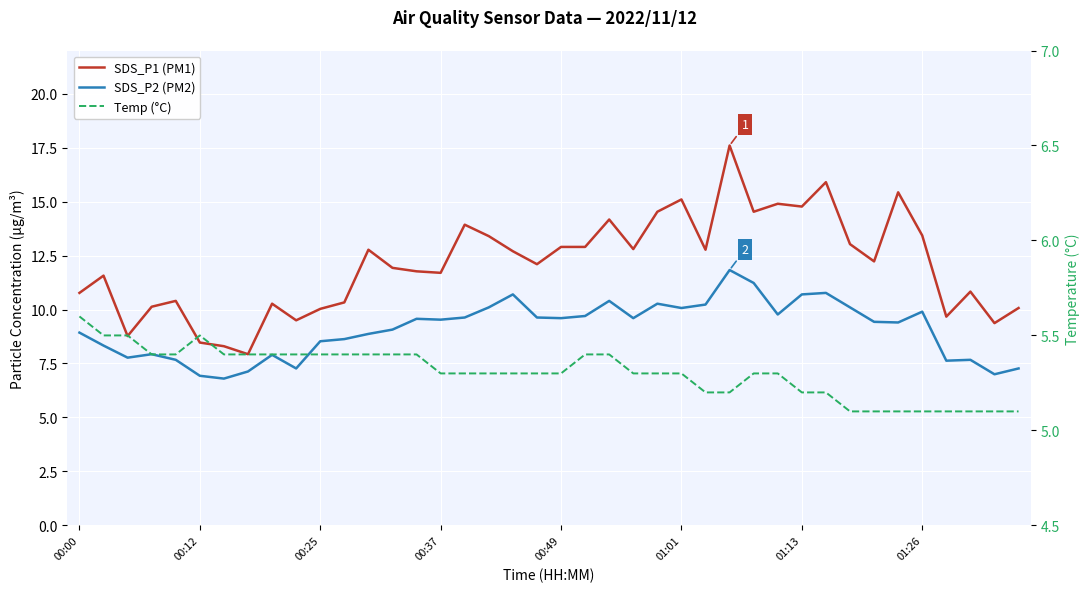

List the series in order of their overall mean, lowest first.

Temp (°C), SDS_P2 (PM2), SDS_P1 (PM1)